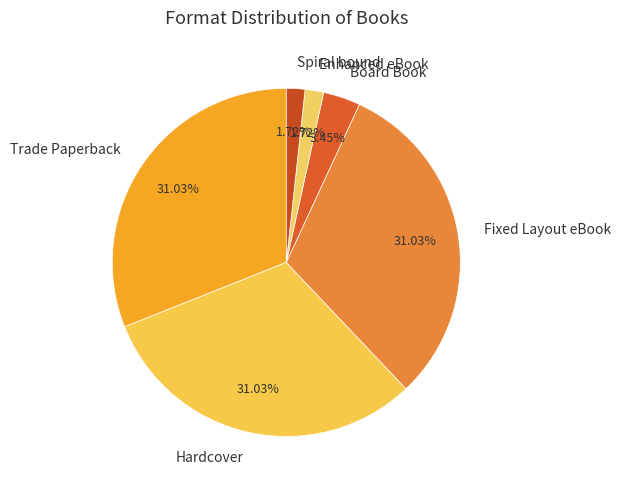

Combined, what portion of the pie is Enhanced eBook and Board Book?

5.2%